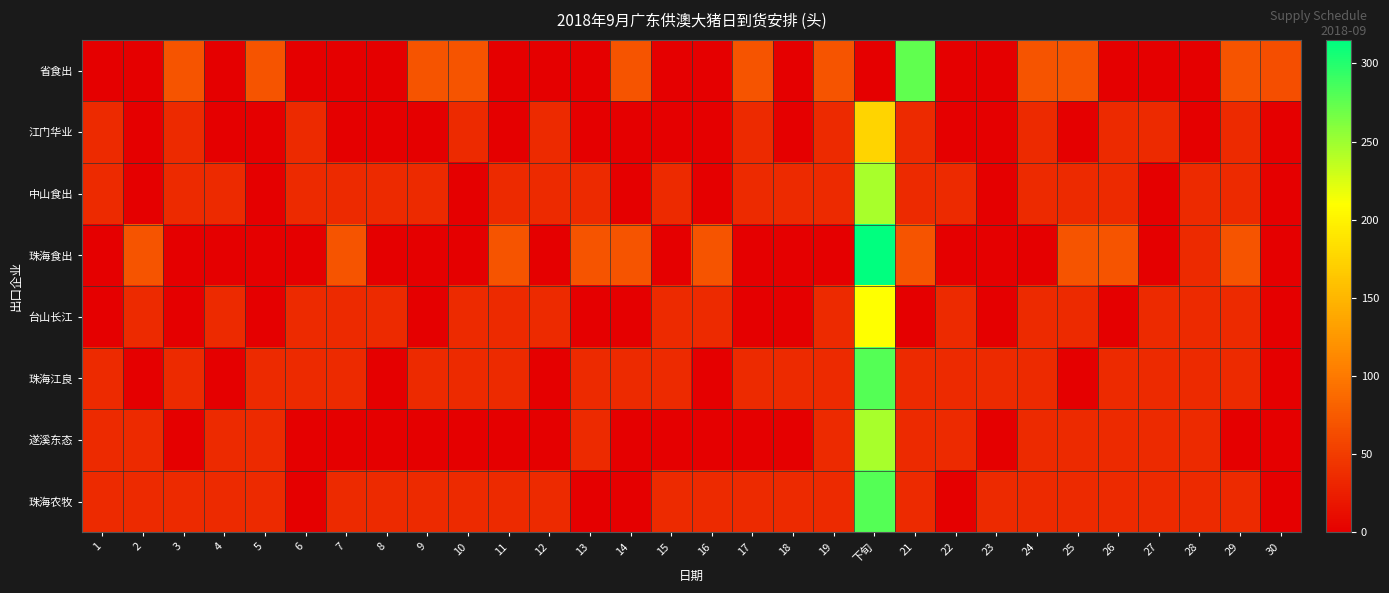

Rank the series at 11 from lowest to highest value.

省食出, 江门华业, 遂溪东态, 中山食出, 台山长江, 珠海江良, 珠海农牧, 珠海食出